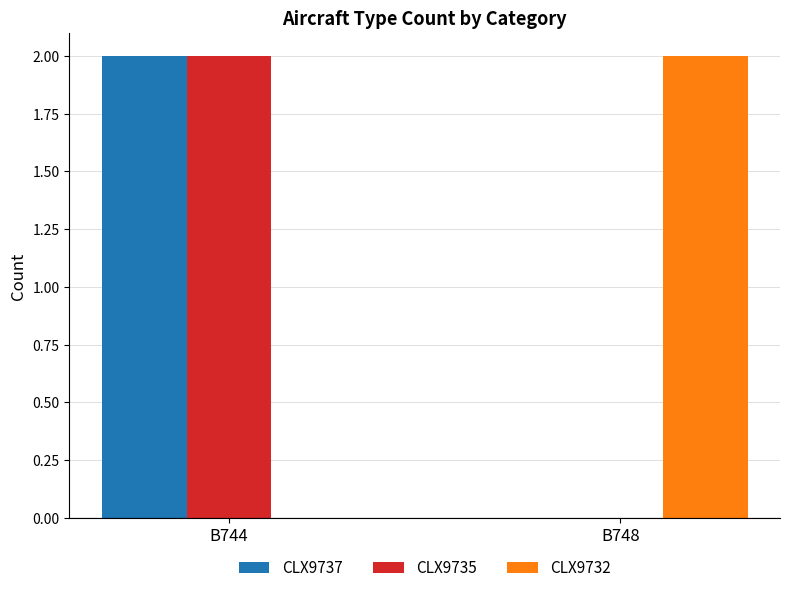

At which label does CLX9732 reach its peak?

B748